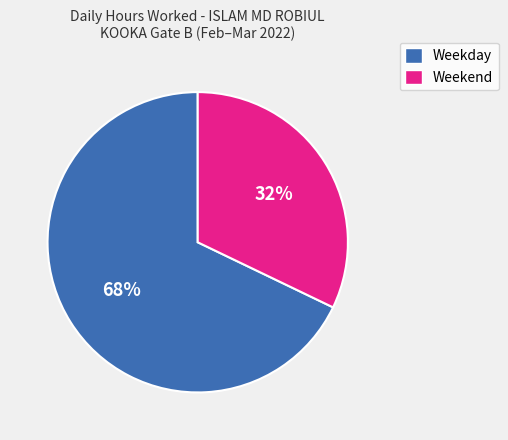

Does any single category account for the majority?

Yes